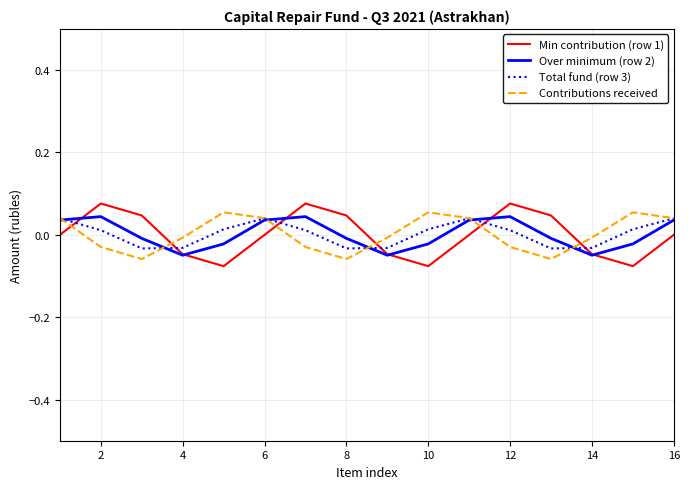

Does the chart display data point markers on the line(s)?

No